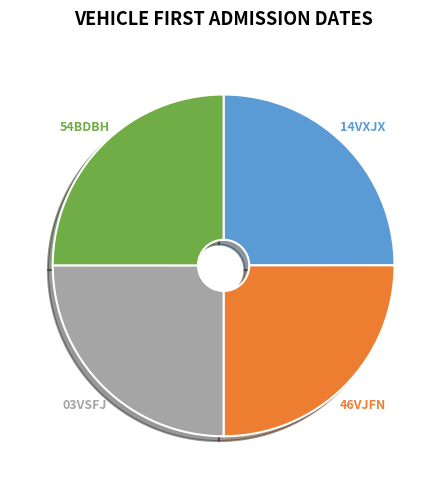

Is there a majority slice in this chart?

No